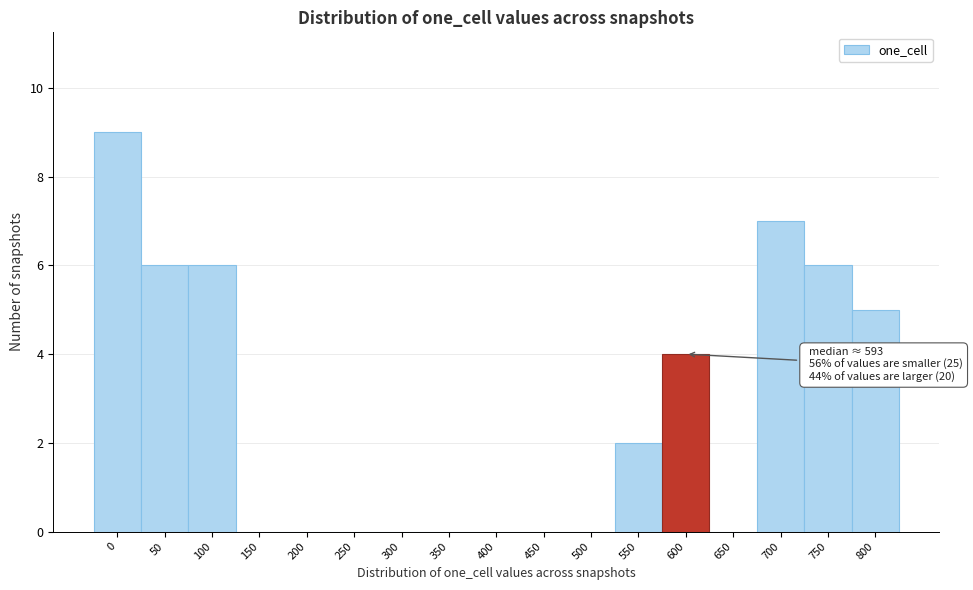

Reading right to left, what are all the values shown in this chart?

800=5	750=6	700=7	650=0	600=4	550=2	500=0	450=0	400=0	350=0	300=0	250=0	200=0	150=0	100=6	50=6	0=9